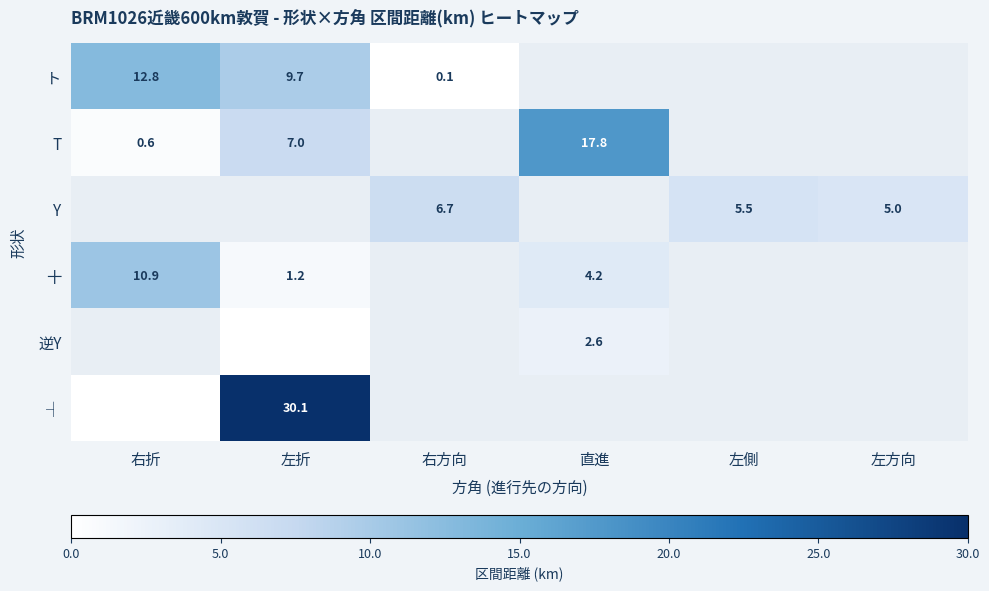

True or false: 逆Y has a value of 2.6 at 直進.

True